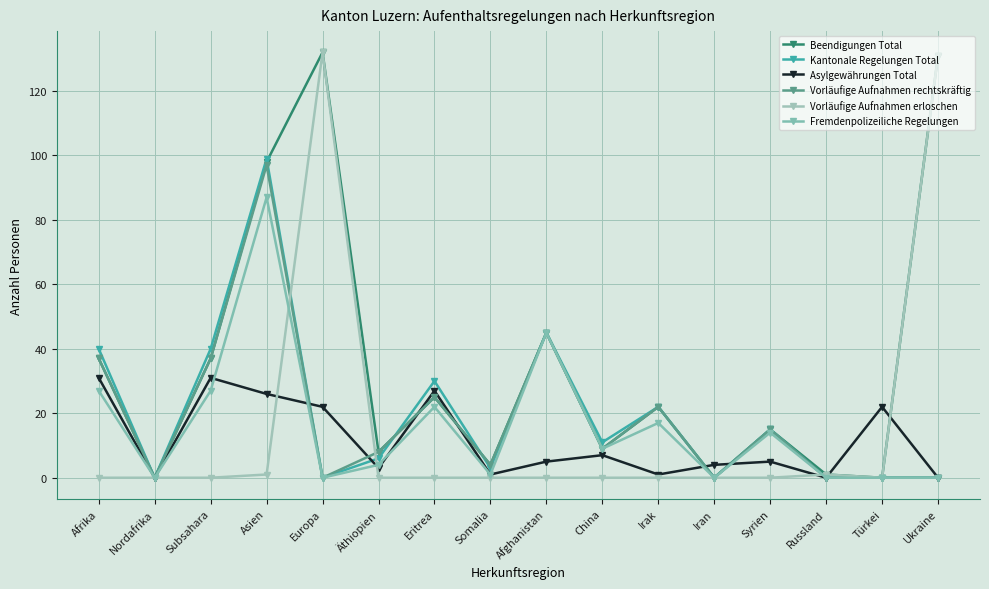

How many interior local valleys does the Vorläufige Aufnahmen erloschen series have?

1